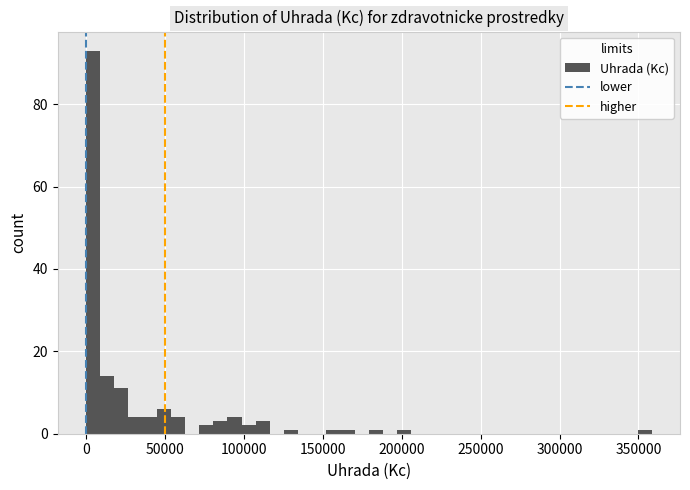

Read against the x-axis, roughly where is the centre of the tallest bar?

5000